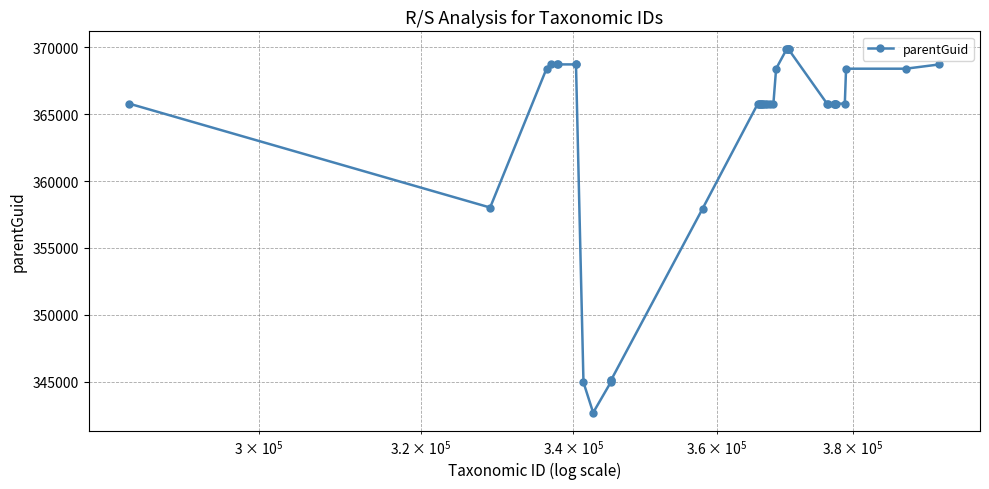

What is the difference between the maximum and second lowest values?

24870